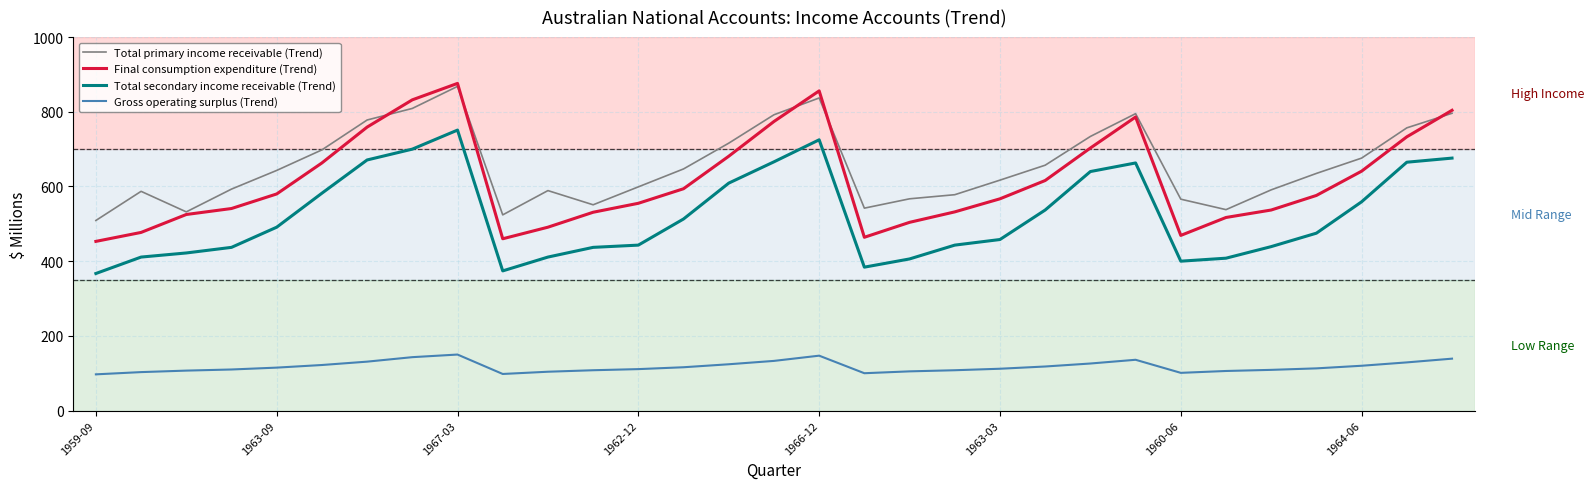

At how many categories does at least one series exceed 493?

31